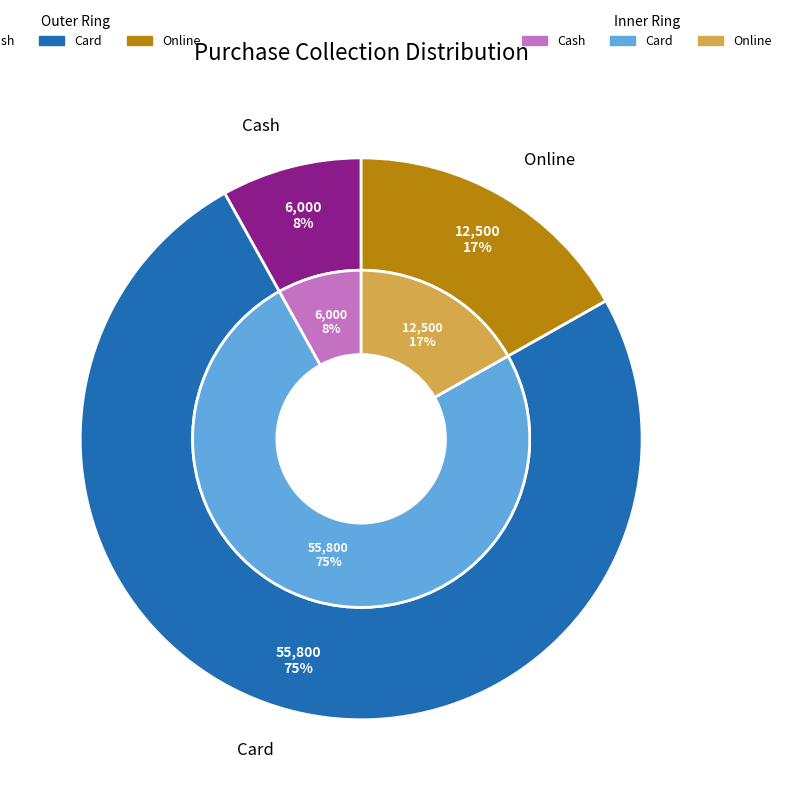

What percentage is the Online slice, to the nearest percent?

17%